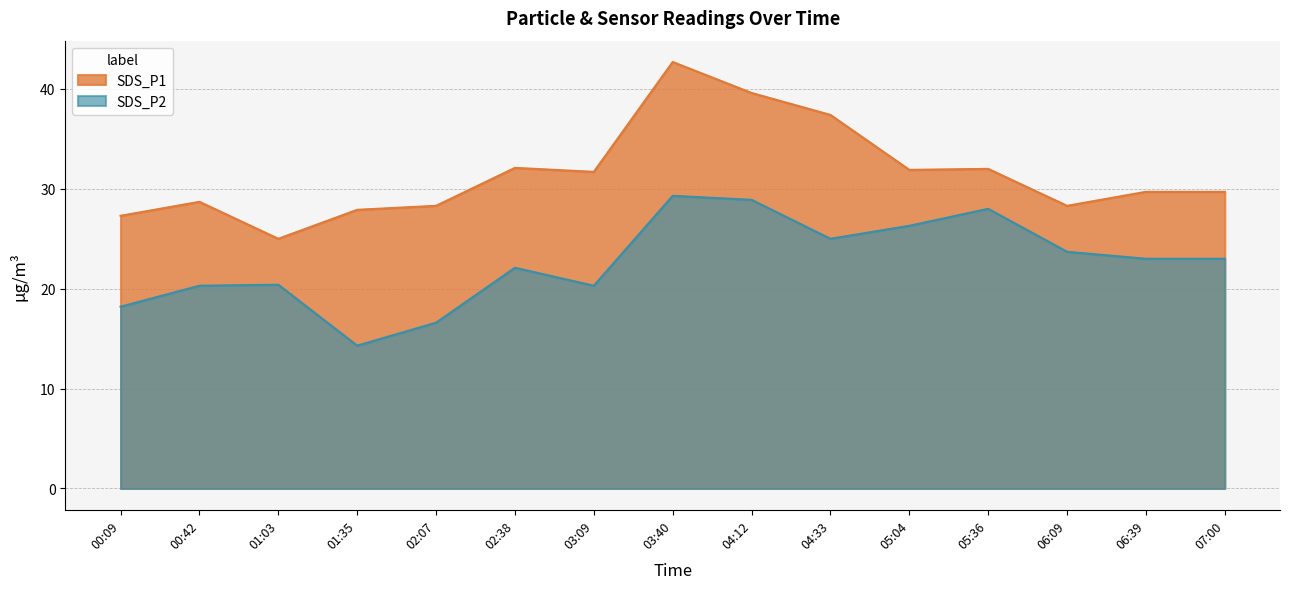

List the series in order of their overall mean, highest first.

SDS_P1, SDS_P2